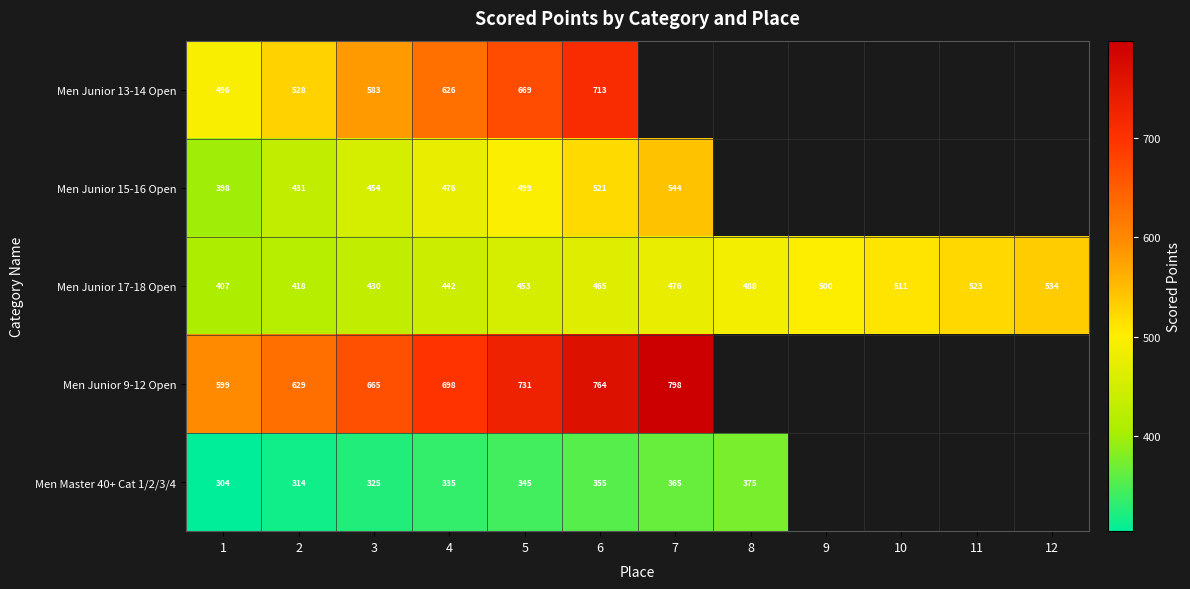

Which label corresponds to the smallest value in the chart?

1